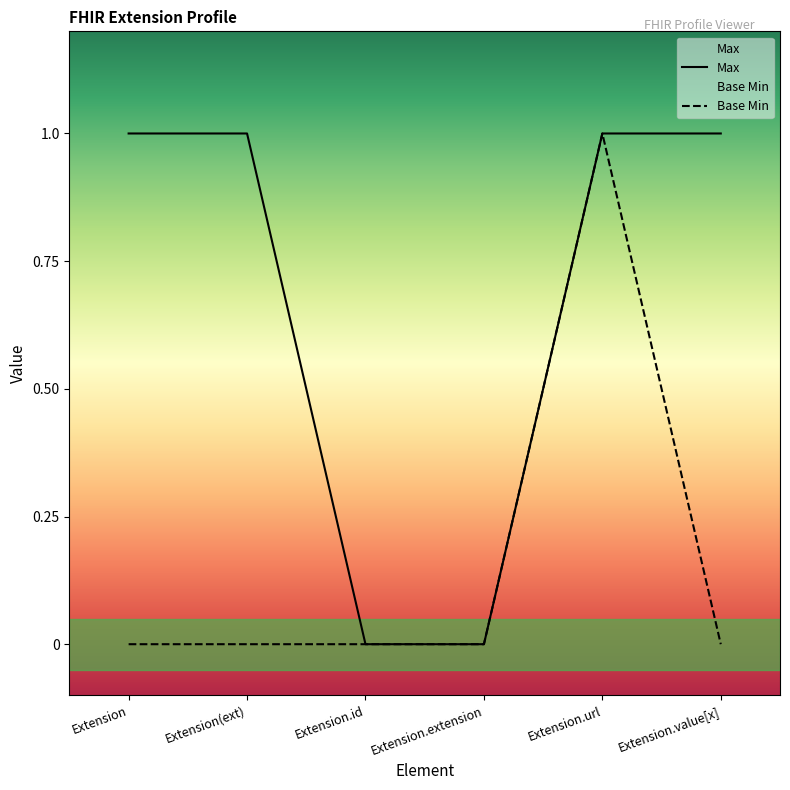

How many interior local peaks does the Base Min series have?

1